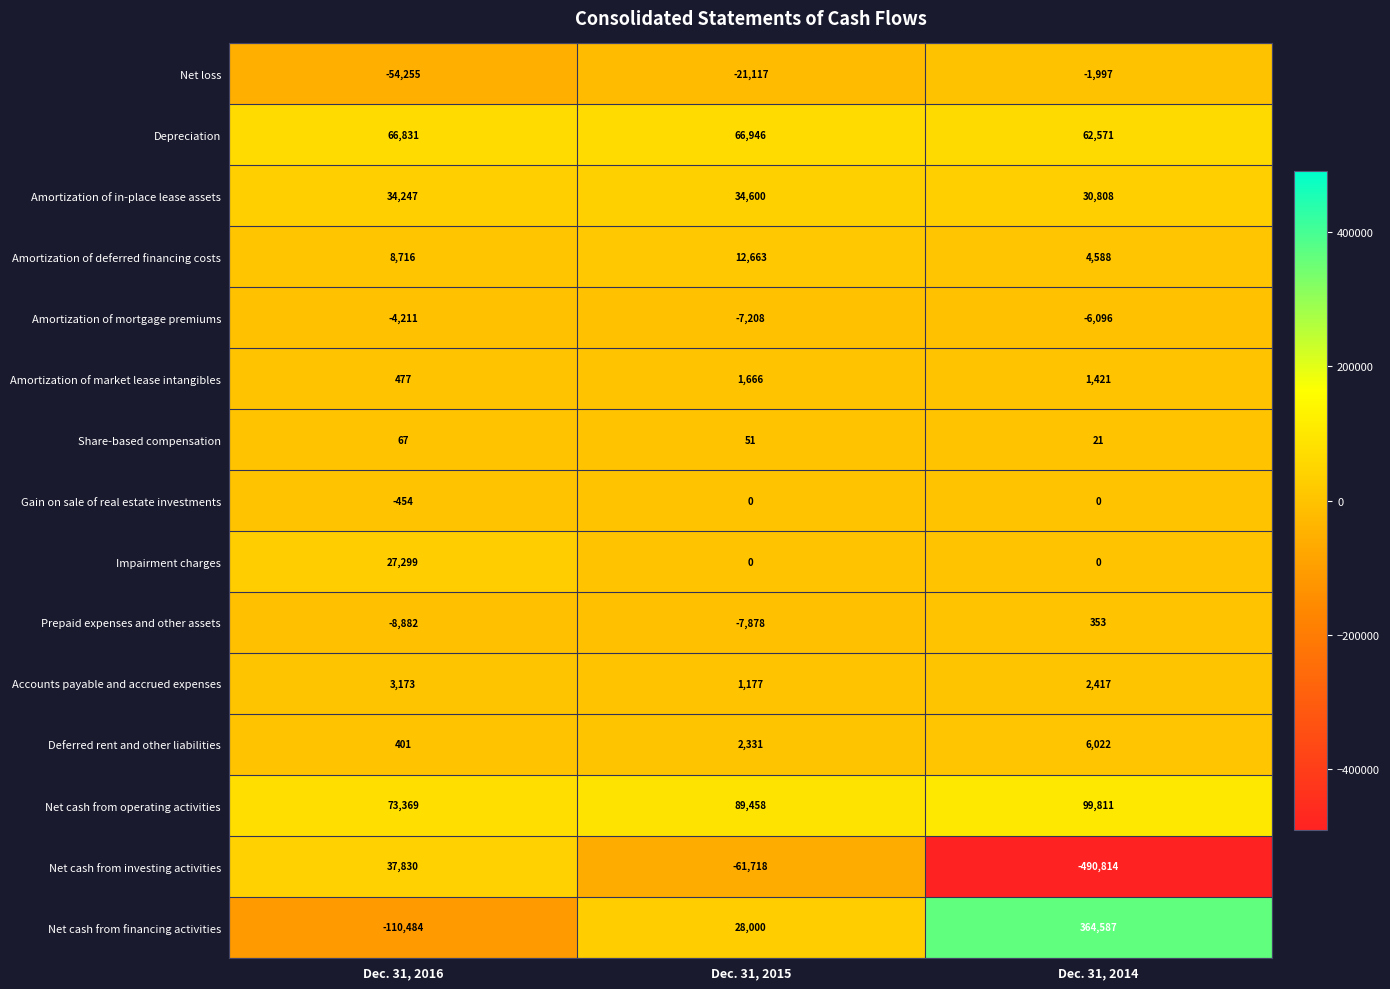

Between Dec. 31, 2016 and Dec. 31, 2015, which series saw the biggest shift?

Net cash from financing activities